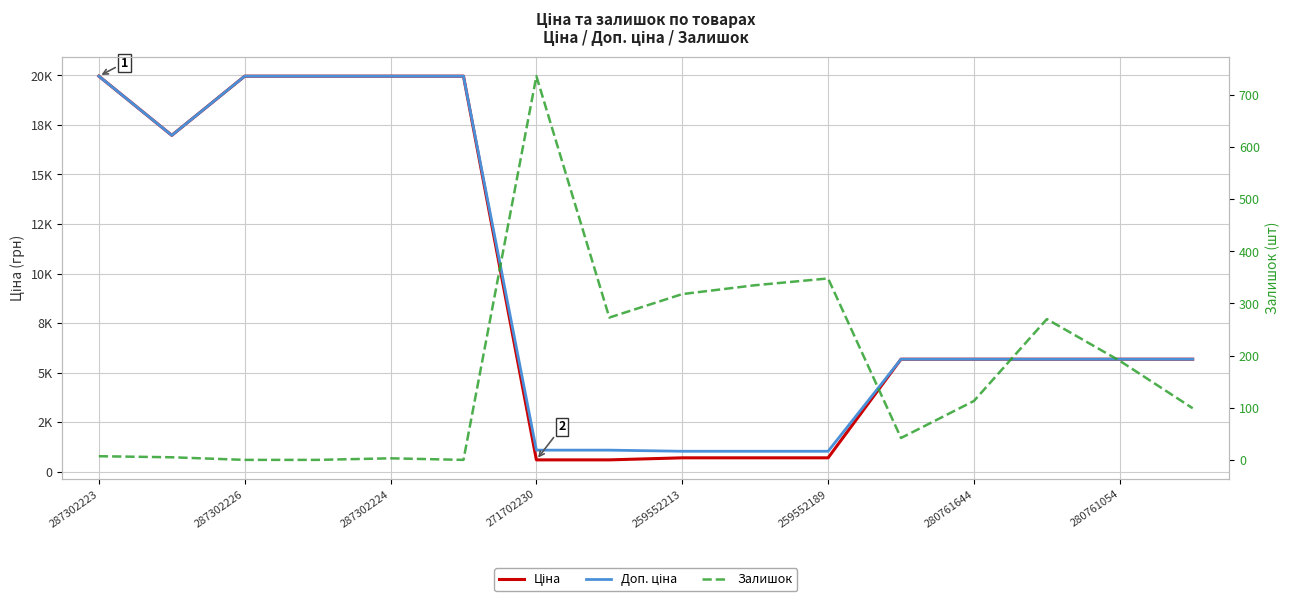

Rank the series at 287302224 from lowest to highest value.

Залишок, Ціна, Доп. ціна